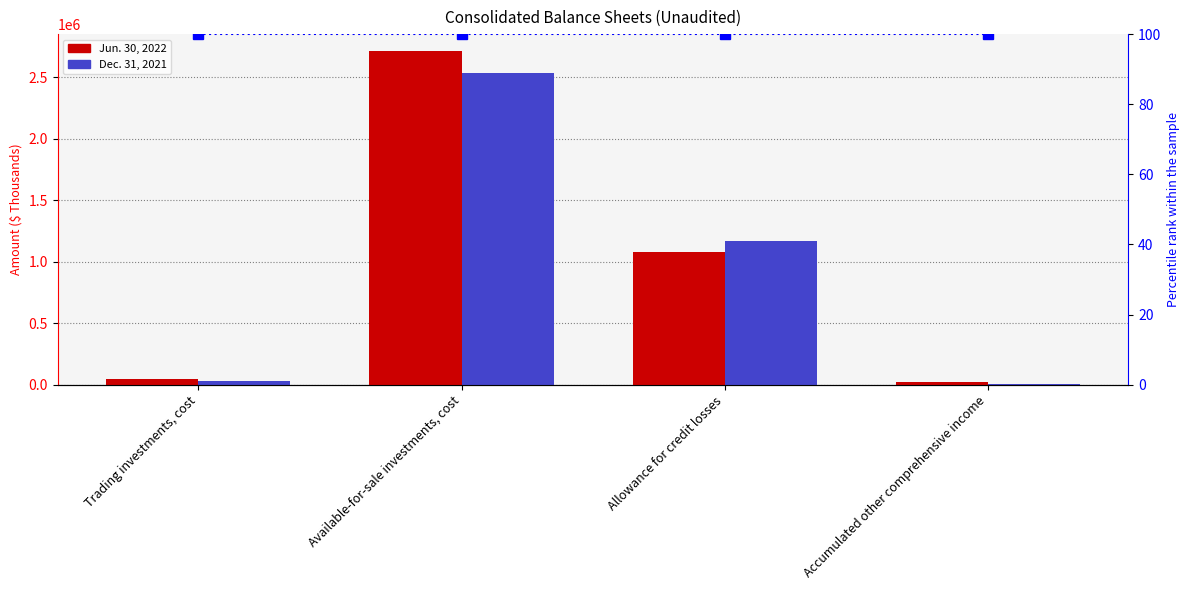

What position from the right is Allowance for credit losses?

2